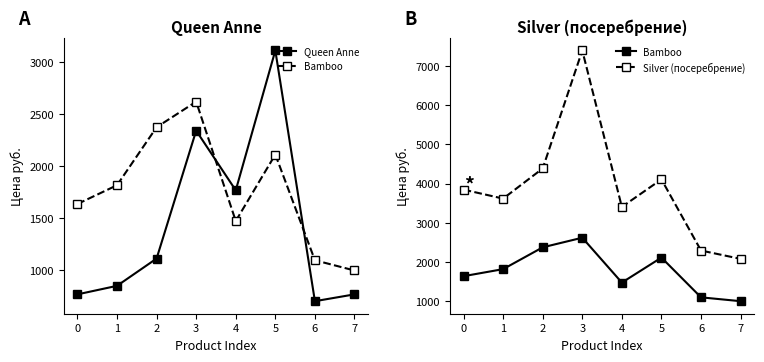

Reading left to right, transcribe all the data shown in this chart.

Queen Anne: 0=768.9	1=850.7	2=1112.4	3=2339.3	4=1766.7	5=3108.2	6=703.4	7=768.9
Bamboo: 0=1635.9	1=1815.8	2=2372.0	3=2617.4	4=1472.3	5=2110.3	6=1096.0	7=997.9
Silver (посеребрение): 0=3844.3	1=3615.3	2=4384.1	3=7394.2	4=3402.6	5=4106.0	6=2290.2	7=2077.6